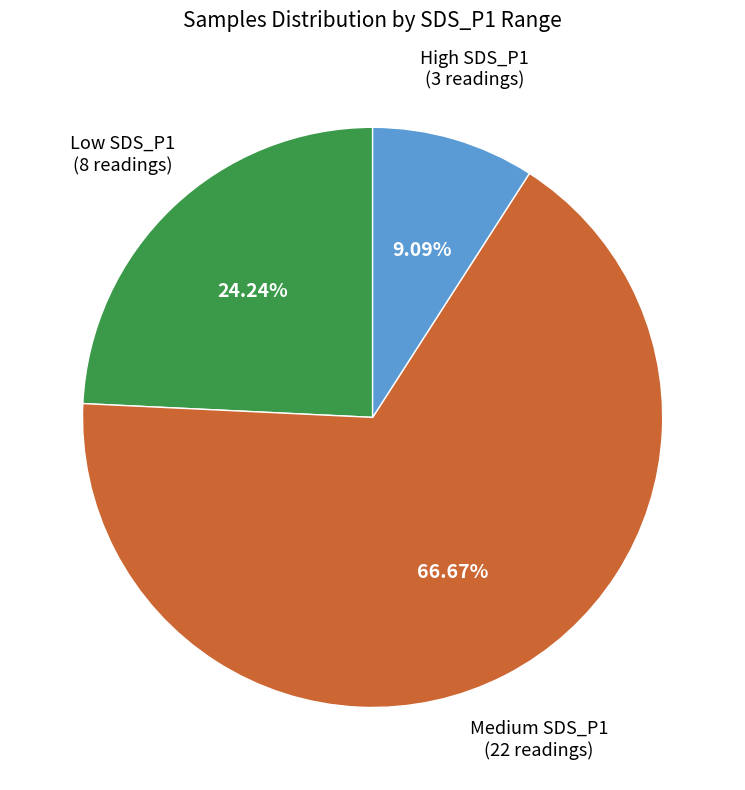

Is there any slice that represents more than half of the pie?

Yes